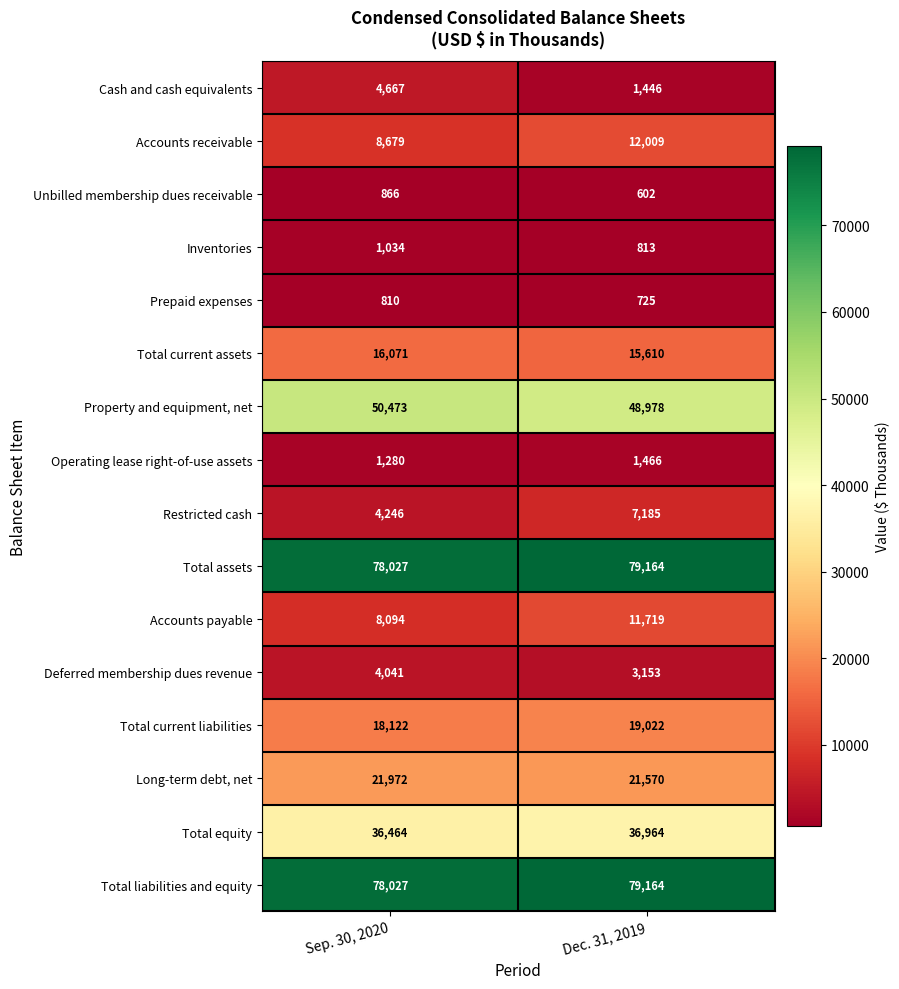

Rank the categories by Inventories value from highest to lowest.

Sep. 30, 2020, Dec. 31, 2019